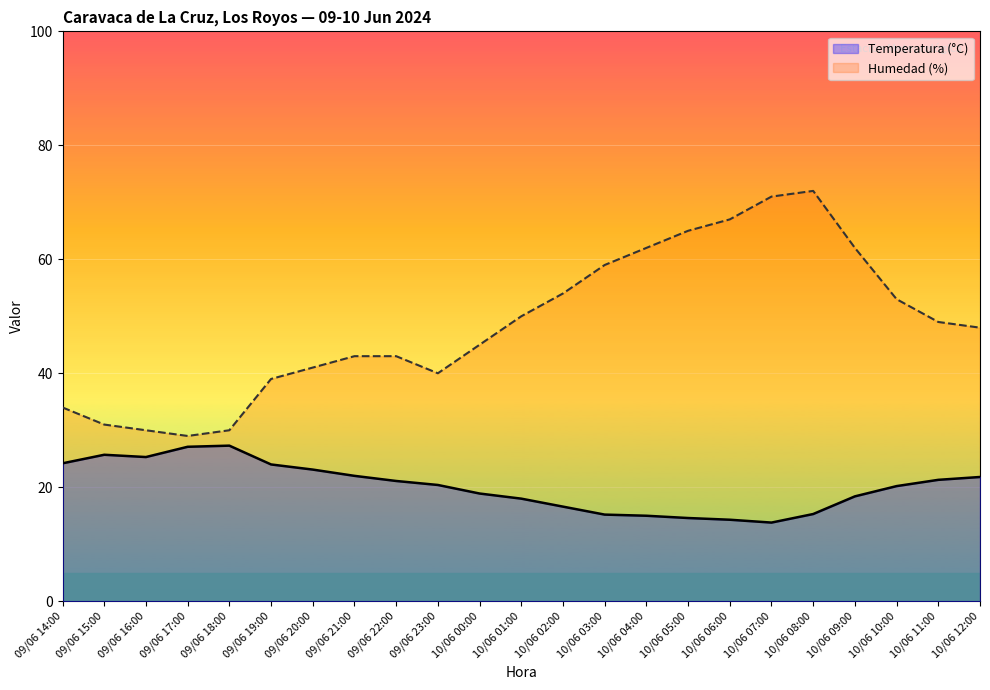

What is the average value of the Humedad (%) series?

48.6